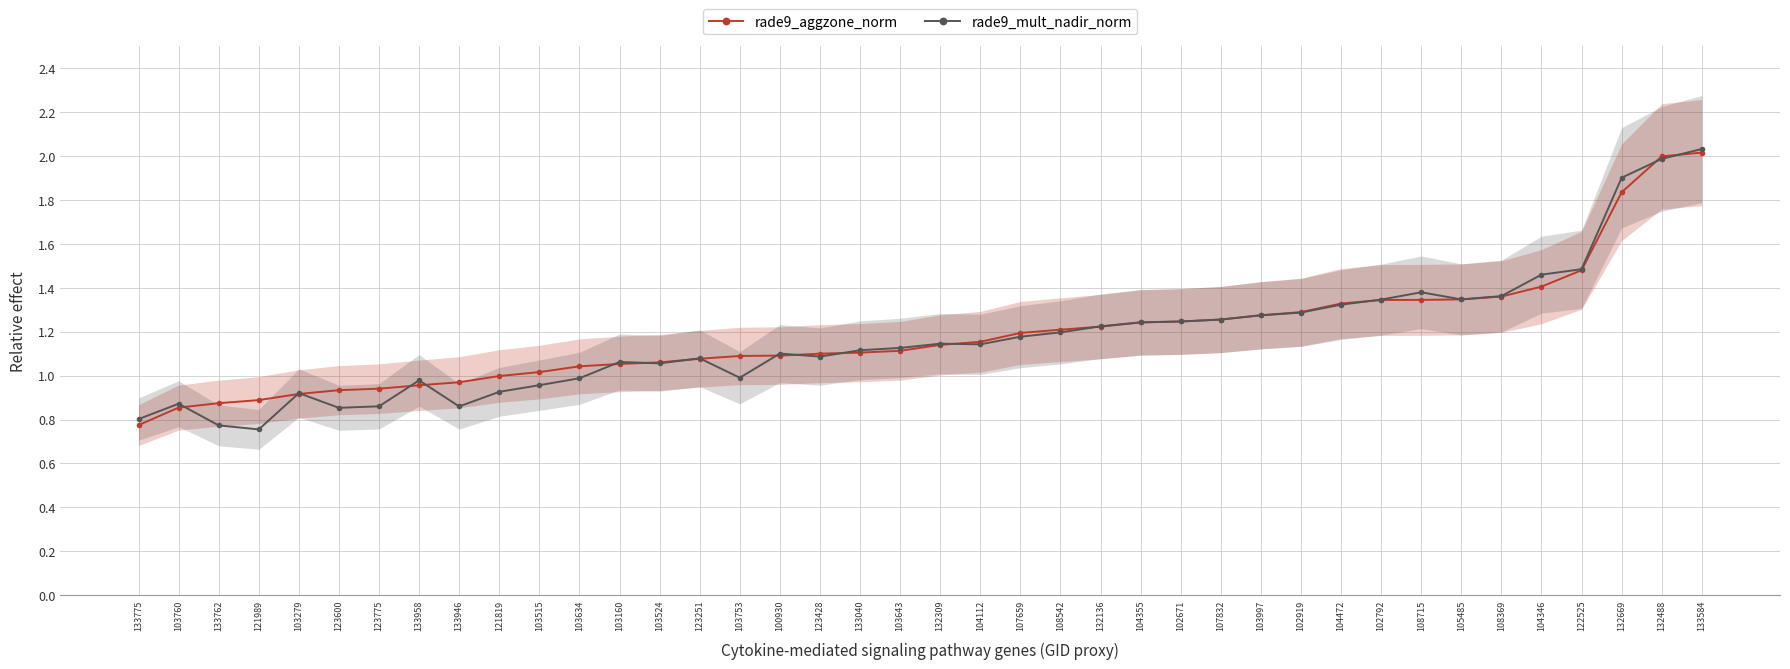

What is the minimum value shown in the chart?

0.8